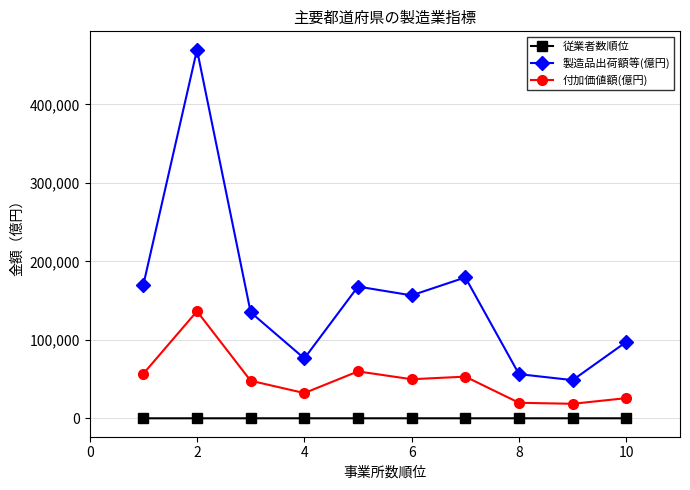

True or false: 製造品出荷額等(億円) and 従業者数順位 intersect in this chart.

False